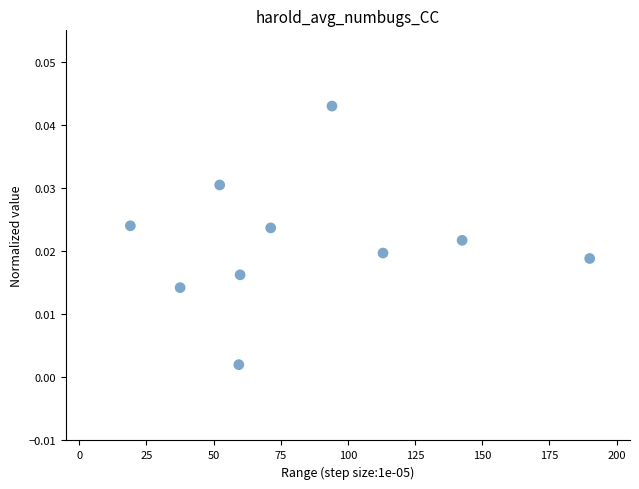

What is the average X value?

83.9